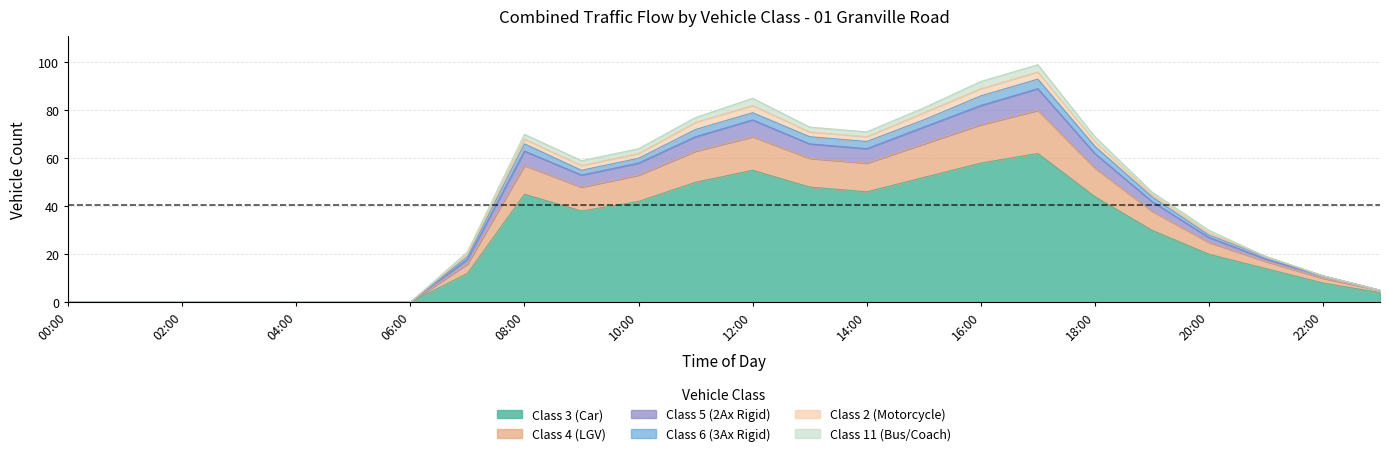

At which category is the sum across all series the highest?

17:00